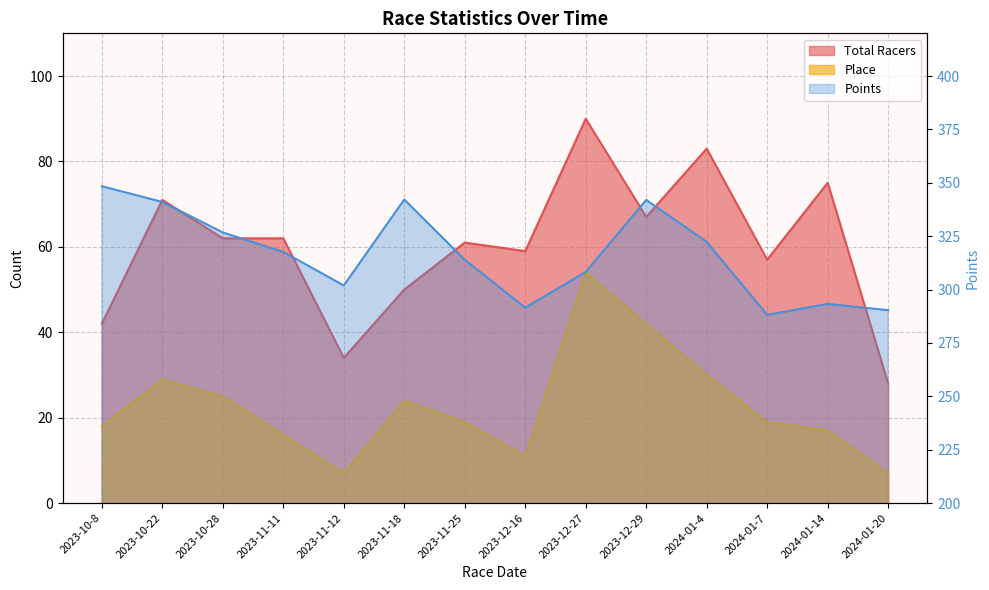

What is the maximum value for Place?

54.0